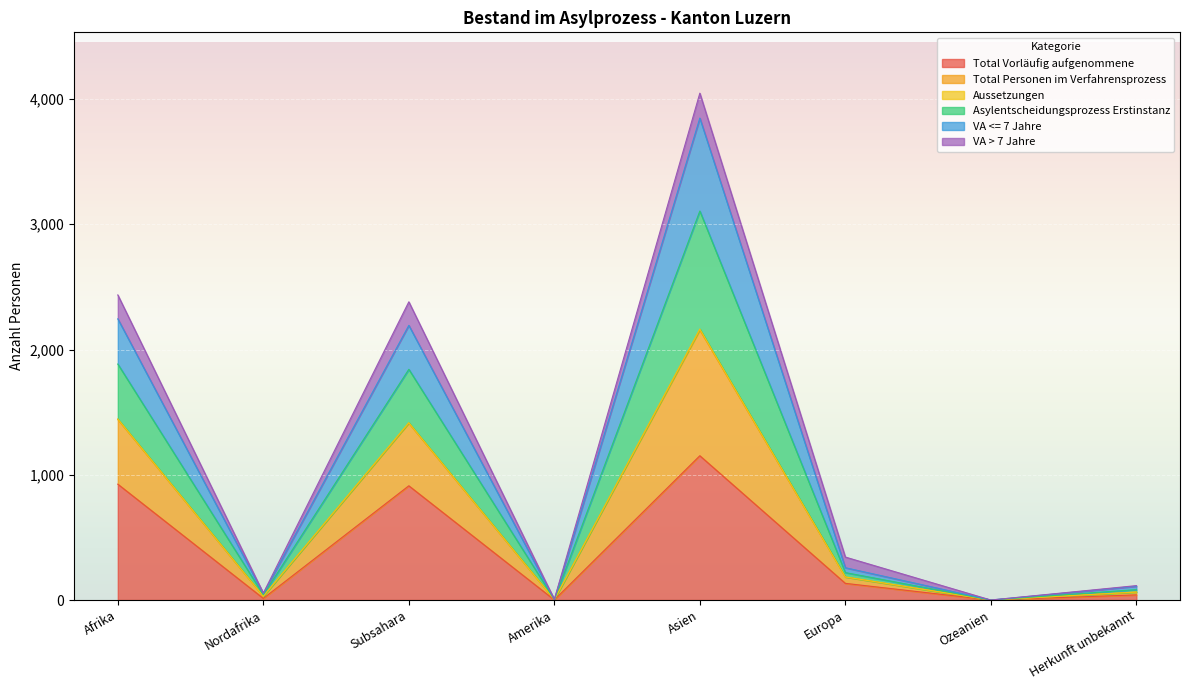

What is the highest value of the Total Vorläufig aufgenommene series?

1152